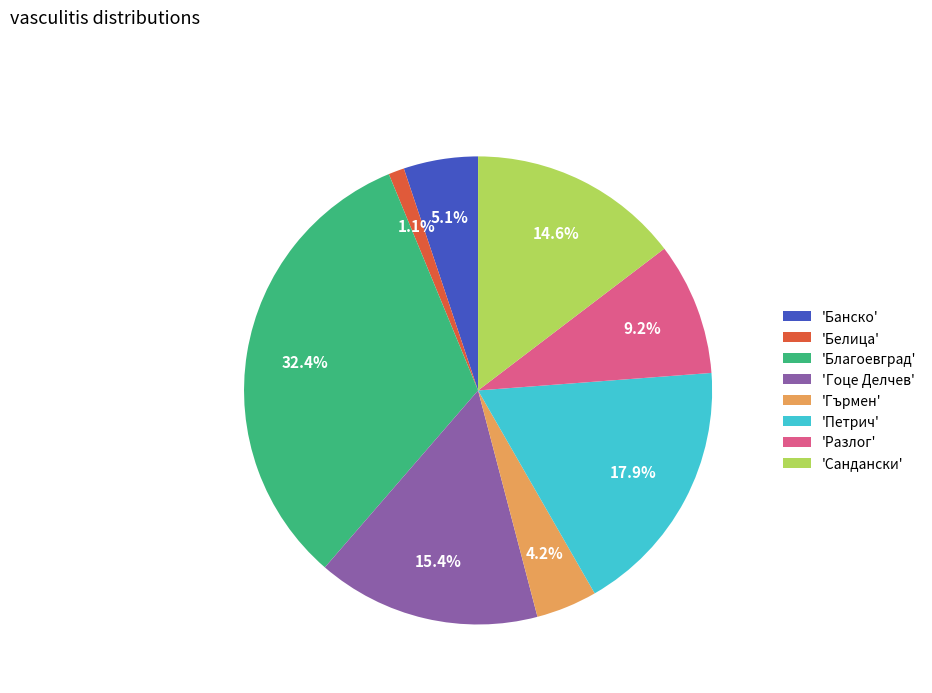

Which has a higher value, 'Pазлог' or 'Гоце Делчев'?

'Гоце Делчев'